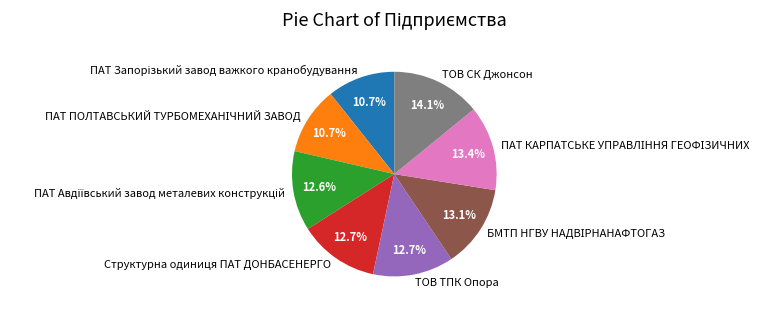

How much of the chart is everything except ТОВ ТПК Опора?

87.3%